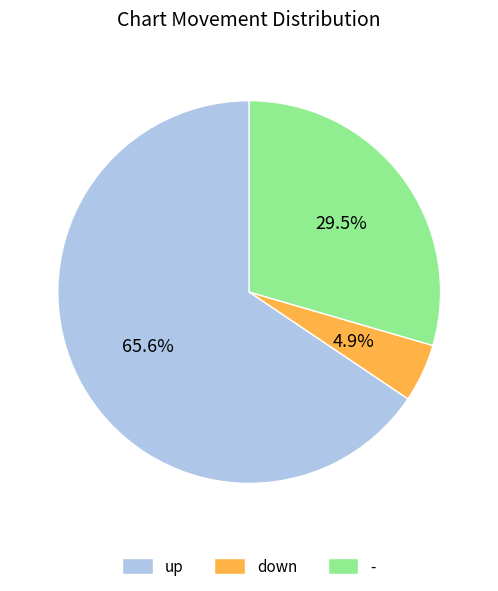

Which has a higher value, down or -?

-